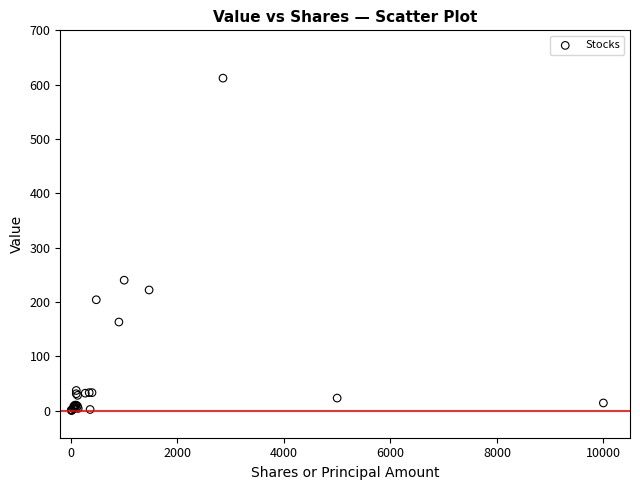

What Y value in the scatter plot is closest to 306?

240